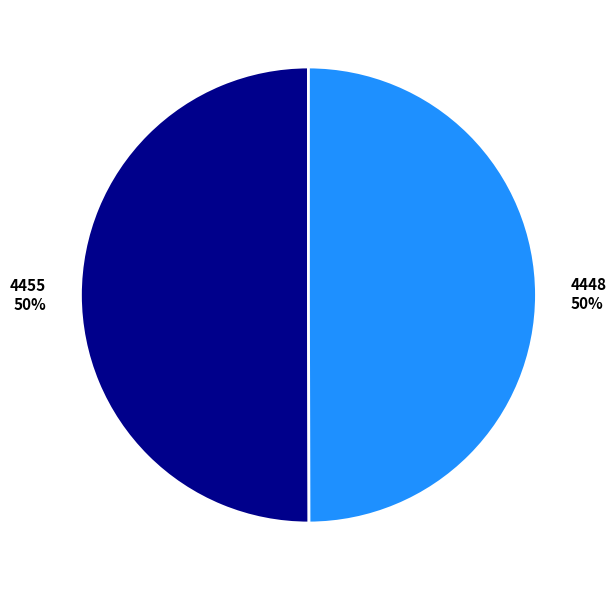

Combined, do 4455 and 4448 account for over 50%?

Yes